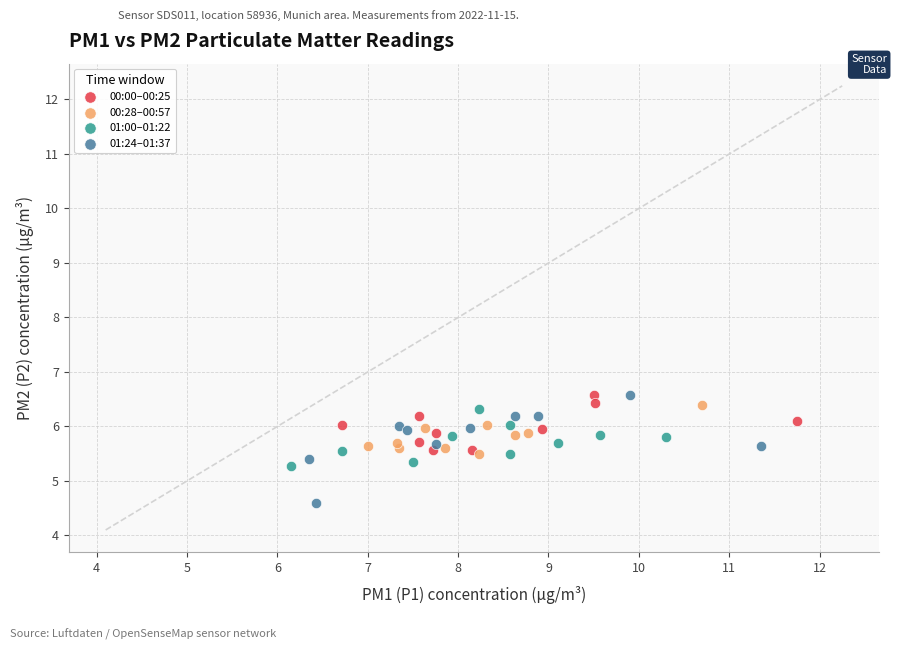

Which series has the widest spread of Y values?

01:24–01:37